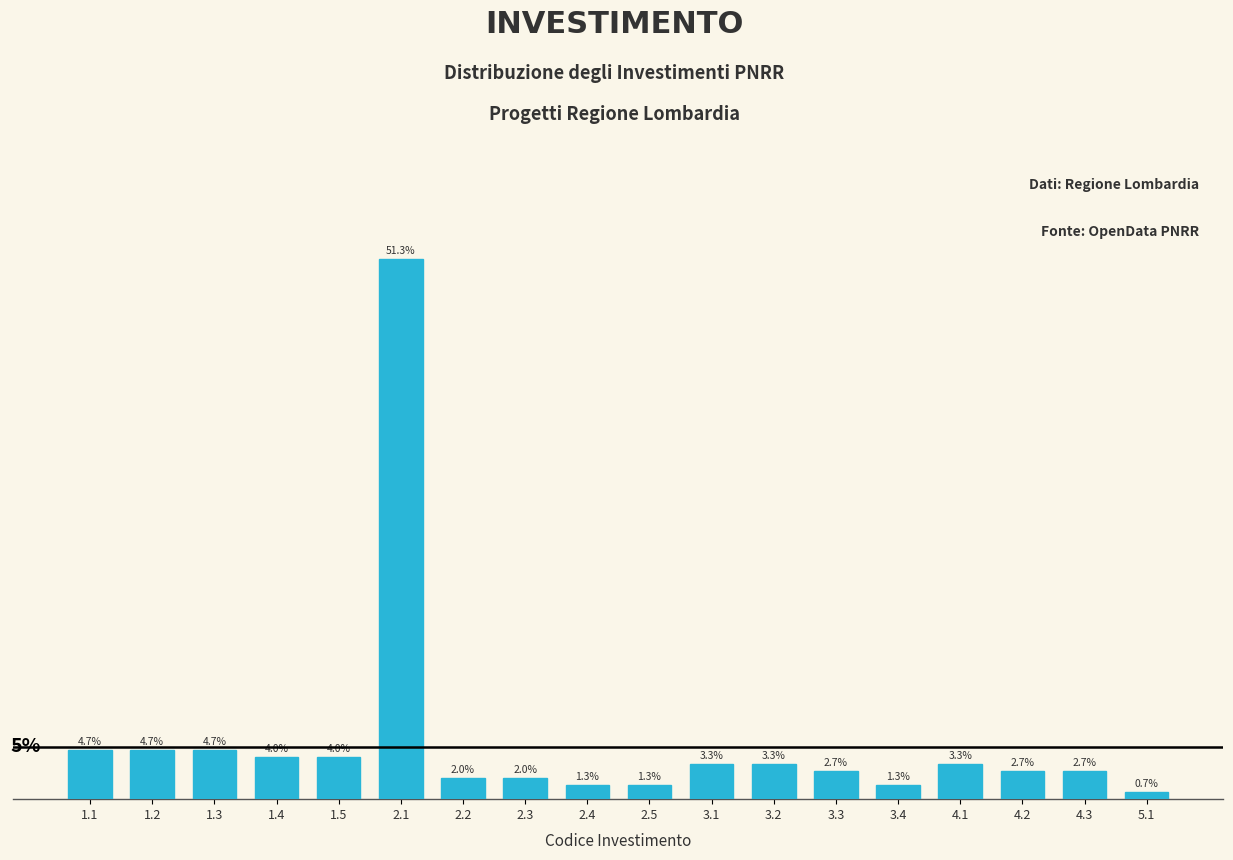

Does the chart contain any negative values?

No